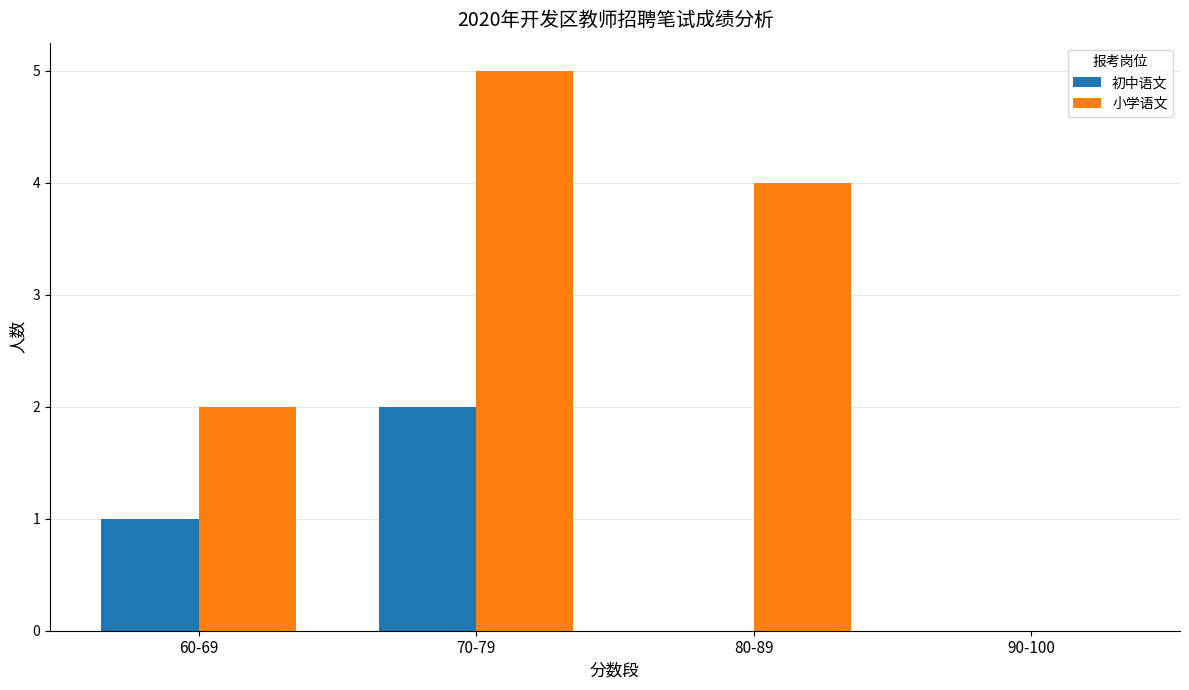

What is the spread (max minus min) of values at 80-89?

4